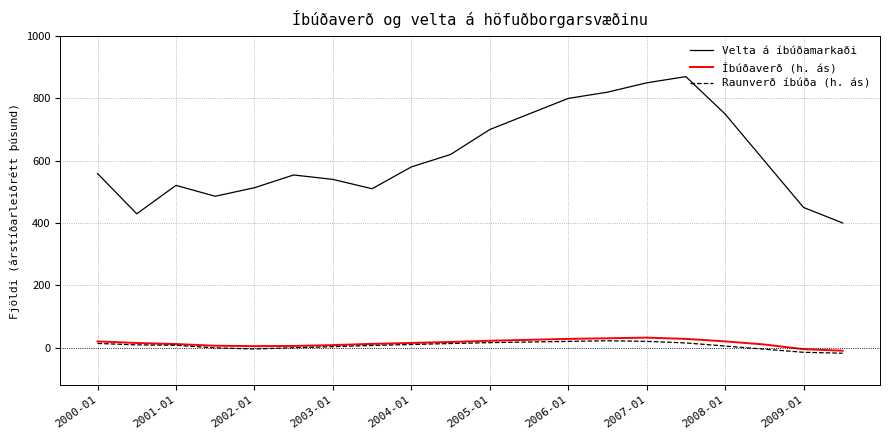

How many values in the Velta á íbúðamarkaði series are below 580?

10